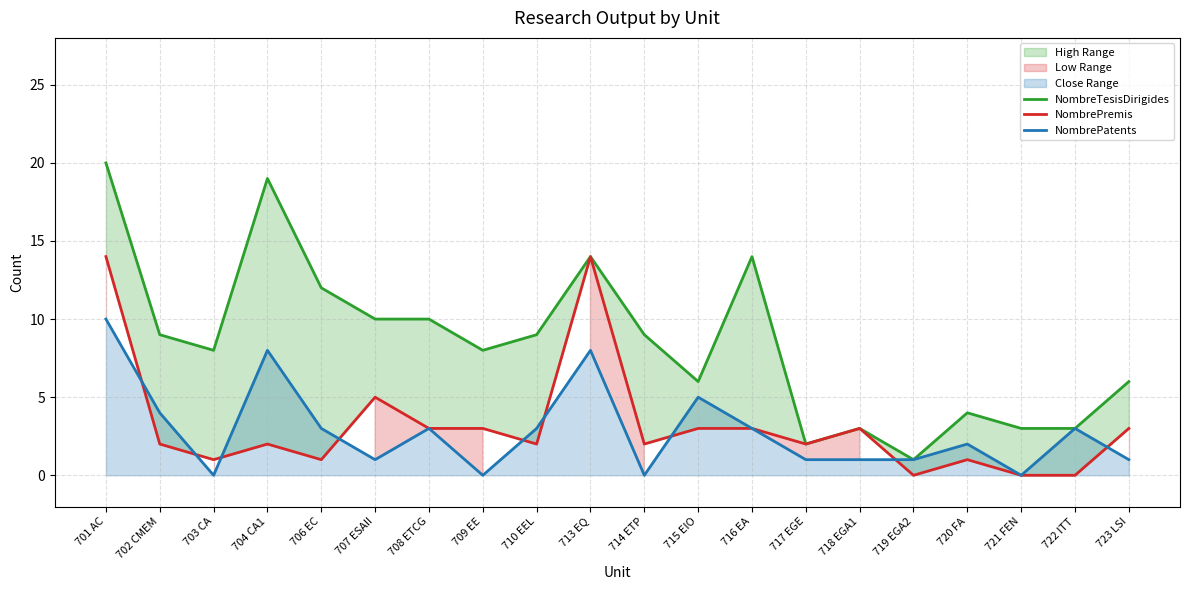

What is the greatest value displayed?

20